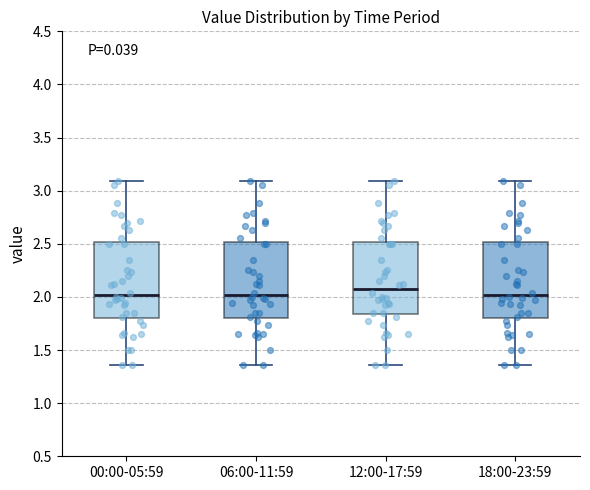

Reading left to right, read every box against the y-axis: the position of its median line, the range the box covers, and the ends of its whiskers. The values are not printed on the chart, so give them approximately, as read against the axis.

00:00-05:59: median 2.00, box 1.80 to 2.50, whiskers 1.35 to 3.10
06:00-11:59: median 2.00, box 1.80 to 2.50, whiskers 1.35 to 3.10
12:00-17:59: median 2.10, box 1.85 to 2.50, whiskers 1.35 to 3.10
18:00-23:59: median 2.00, box 1.80 to 2.50, whiskers 1.35 to 3.10